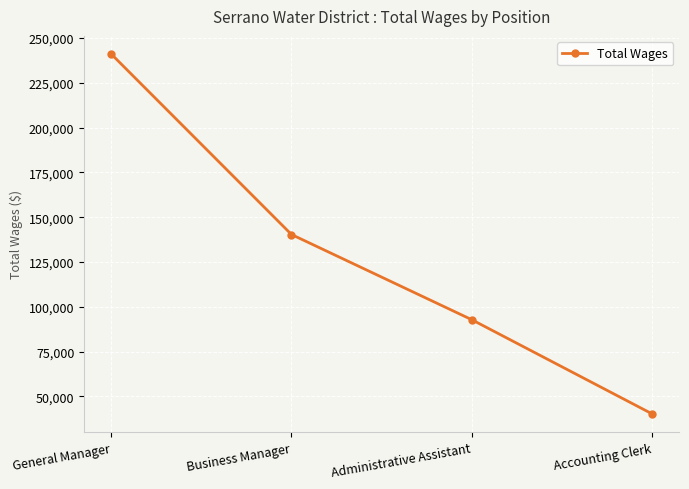

What is the label of the 3rd point from the left?

Administrative Assistant